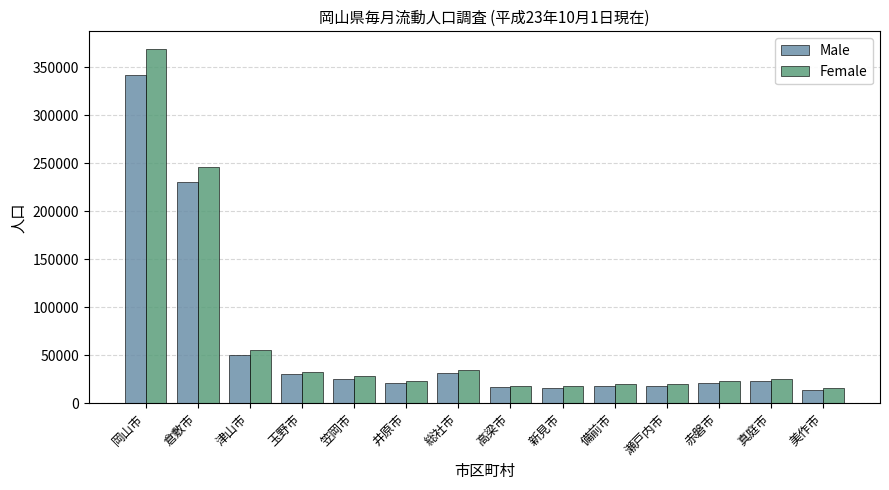

What is the total value across all series at 総社市?

66147